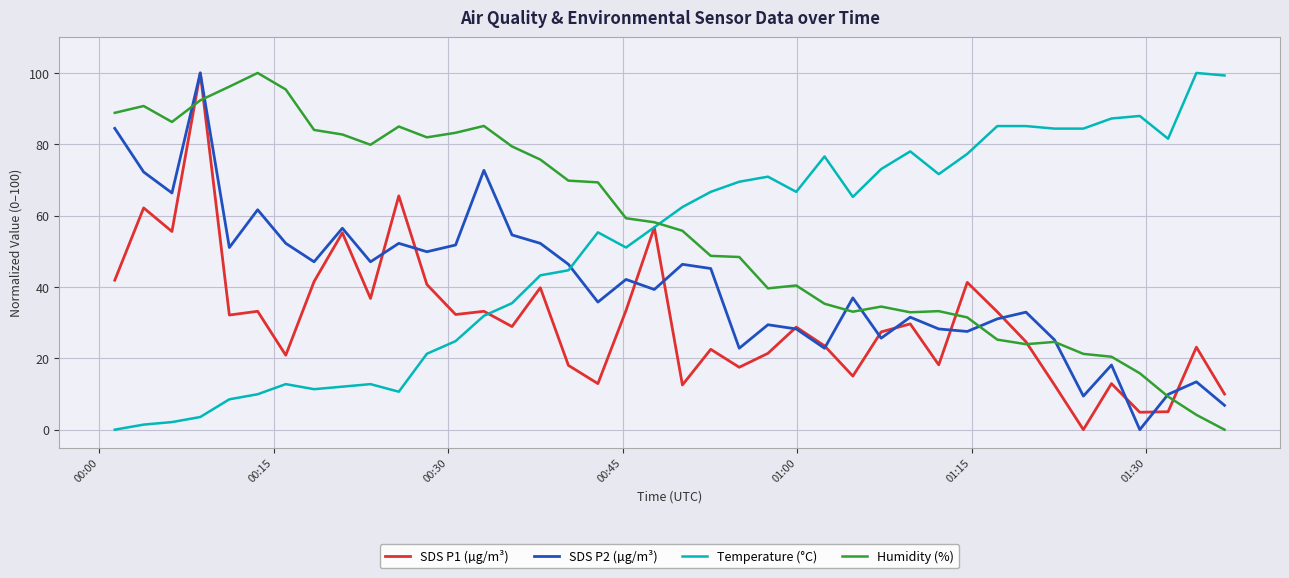

Which series ends up on top after the final intersection of Temperature (°C) and SDS P2 (µg/m³)?

Temperature (°C)